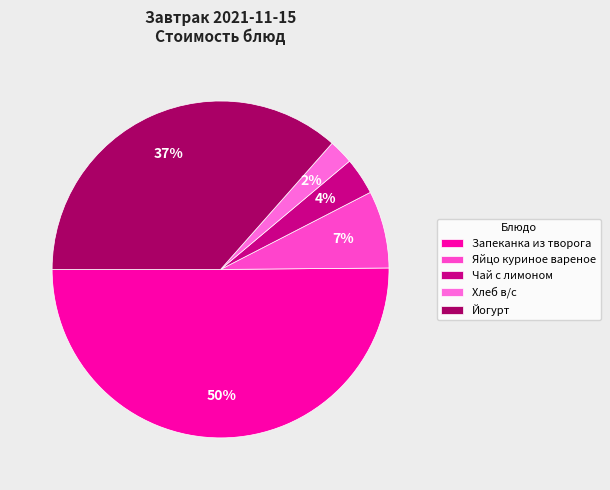

Count the number of slices in the pie.

5